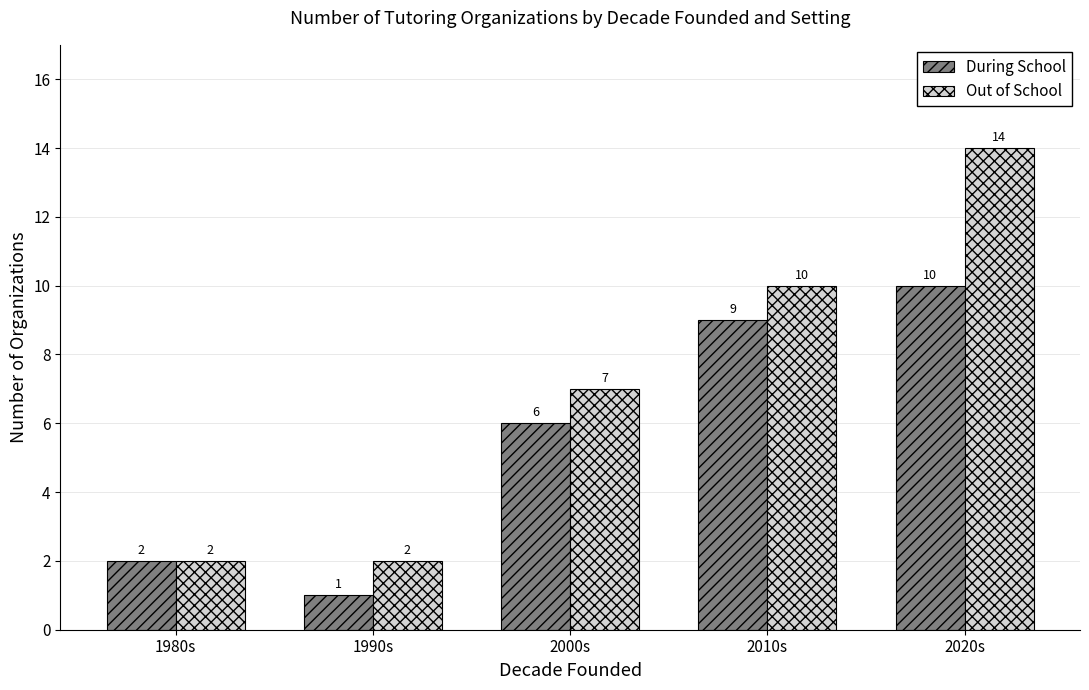

What is the difference between the maximum and second lowest values in the Out of School series?

12